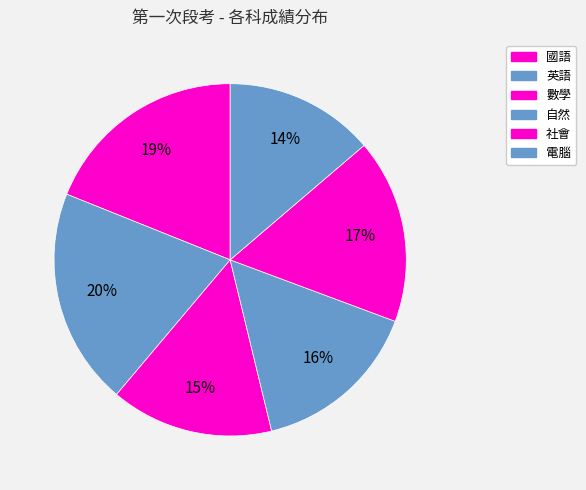

Count the number of slices in the pie.

6